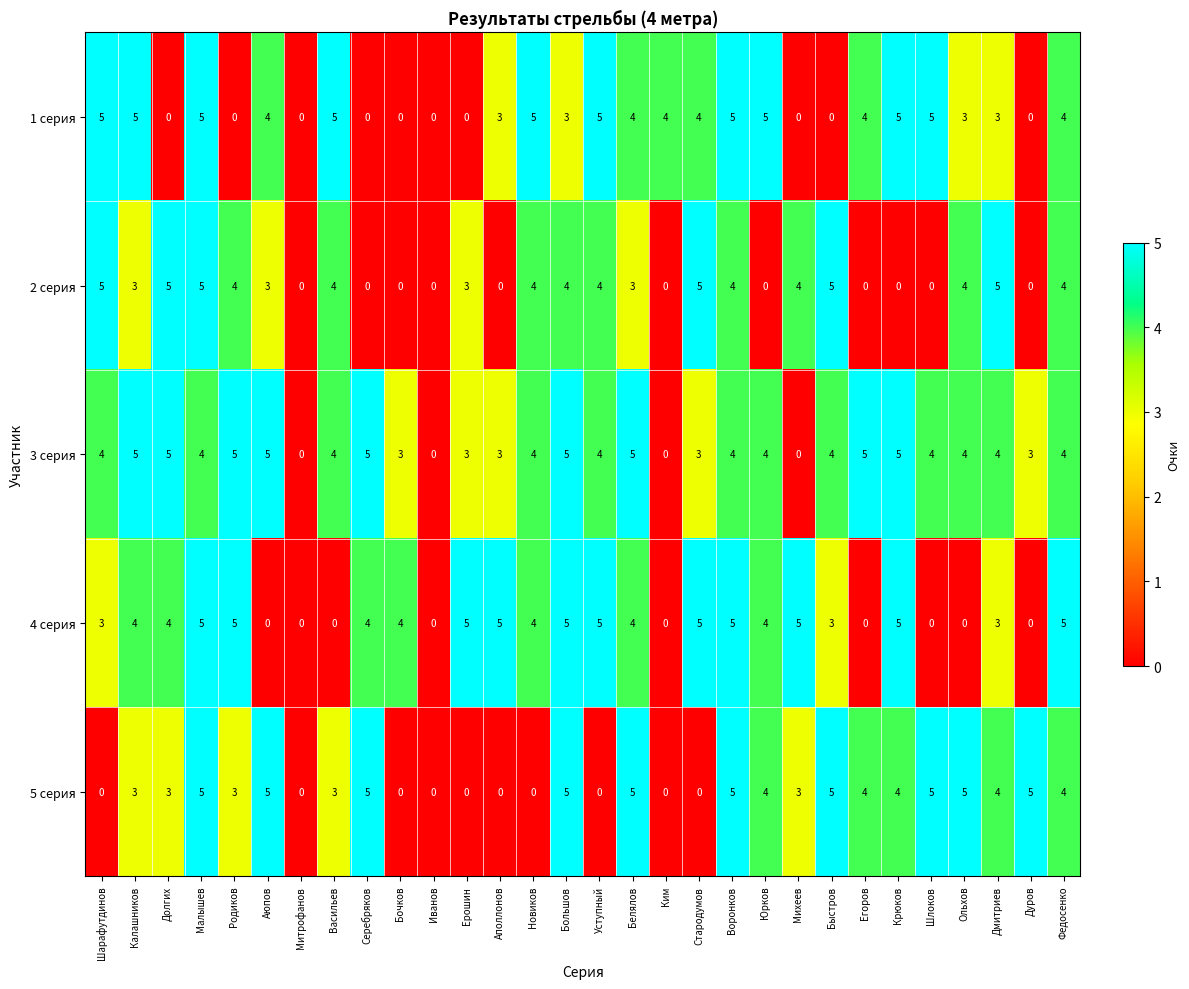

What is the sum of all 3 серия values?

108